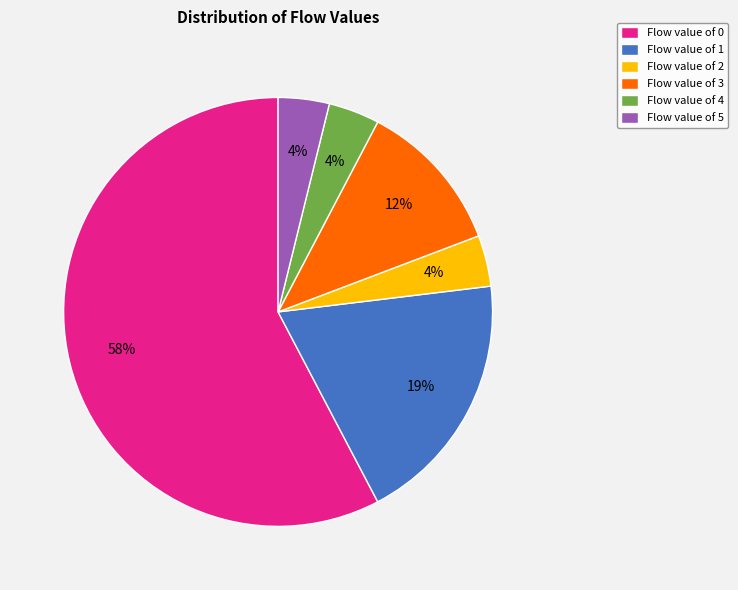

Is the sum of Flow value of 3 and Flow value of 4 greater than half?

No